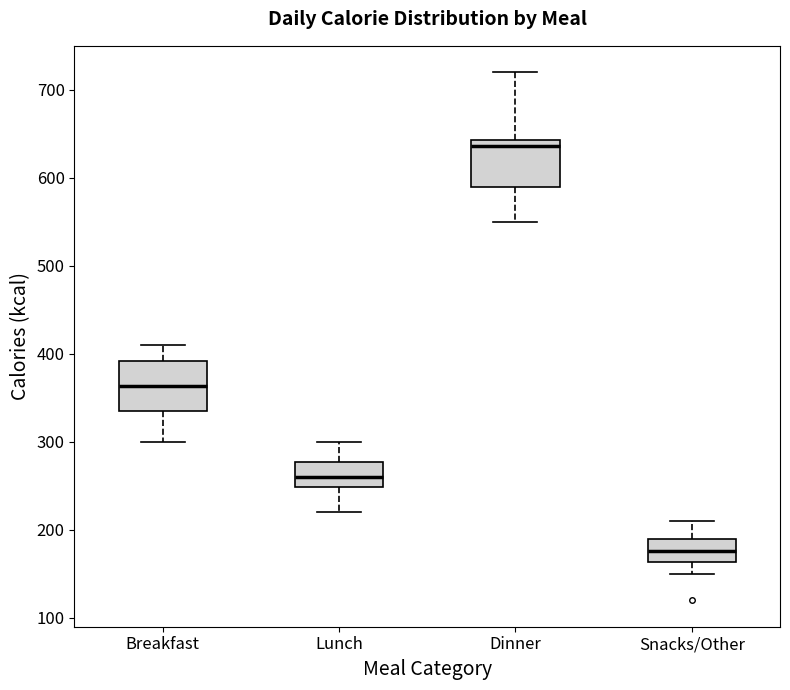

Reading left to right, transcribe this box plot: for each box, give where its median line is, the range the box spans, and where its two whiskers end, as read against the y-axis. The values are not printed on the chart, so give them approximately, as read against the axis.

Breakfast: median 360, box 340 to 390, whiskers 300 to 410
Lunch: median 260, box 250 to 280, whiskers 220 to 300
Dinner: median 640 (just below the box's upper edge), box 590 to 640, whiskers 550 to 720
Snacks/Other: median 180, box 160 to 190, whiskers 150 to 210